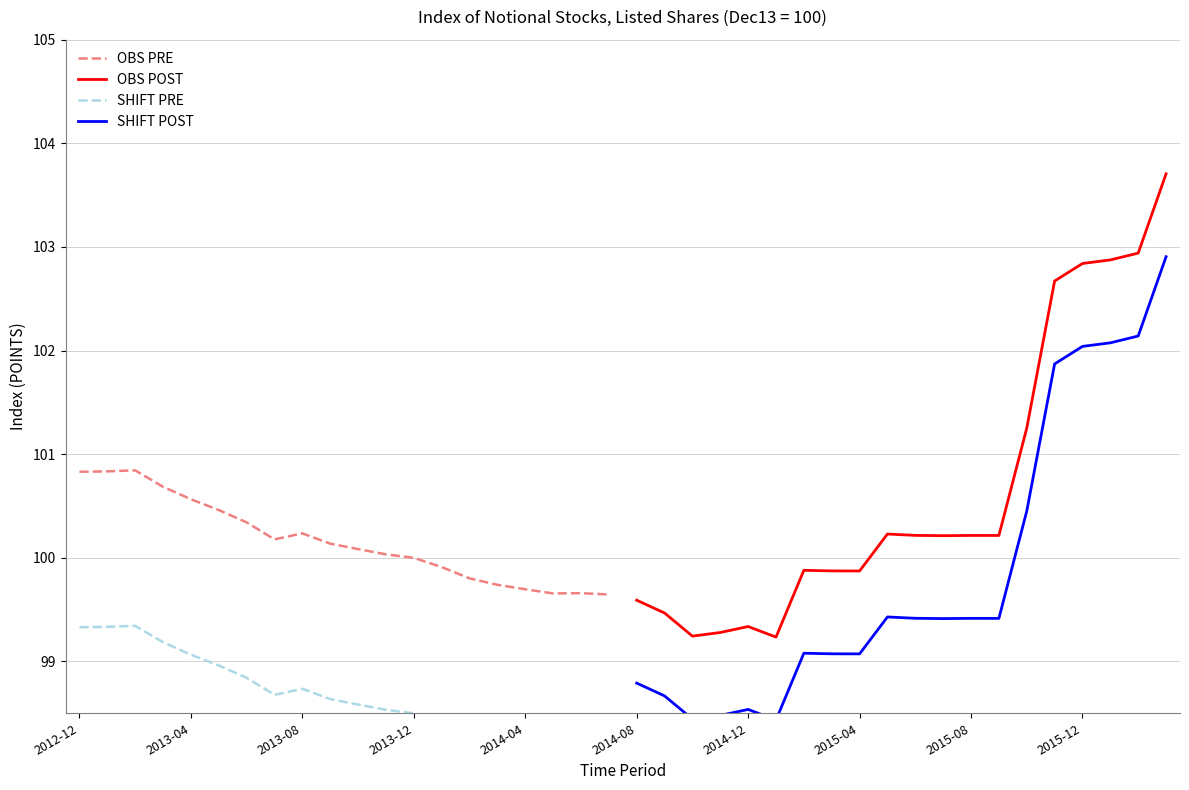

The SHIFT POST series shows 45.5 at 2015-08. True or false?

False